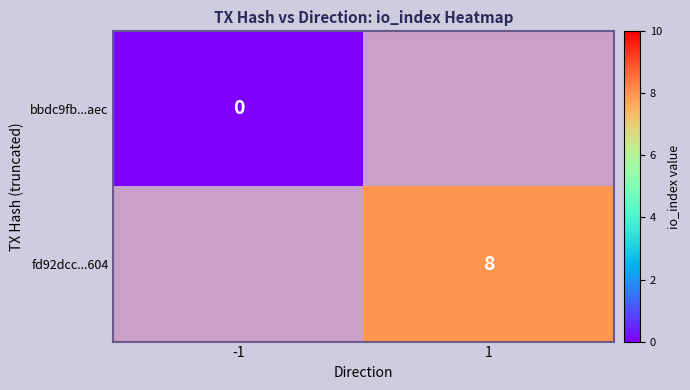

What is the greatest value displayed?

8.0